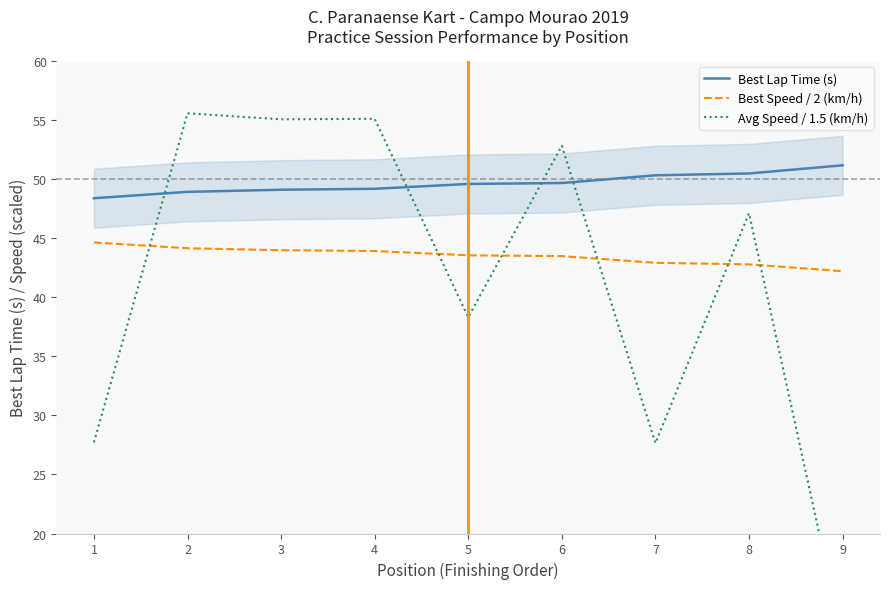

The Best Lap Time (s) series shows 50.5 at 8. True or false?

True